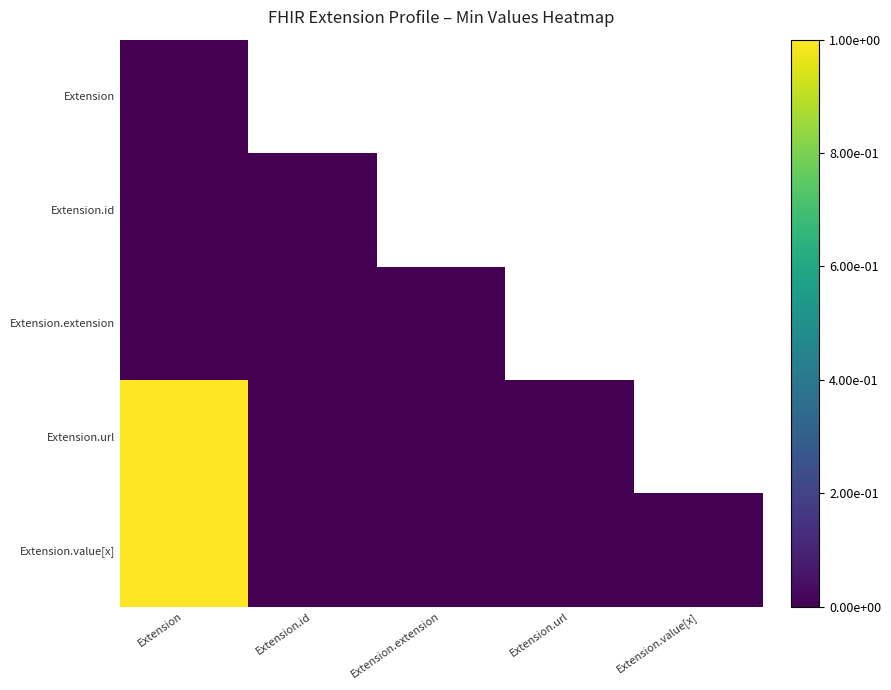

Where is Extension.url nearest to the value 0?

Extension.id